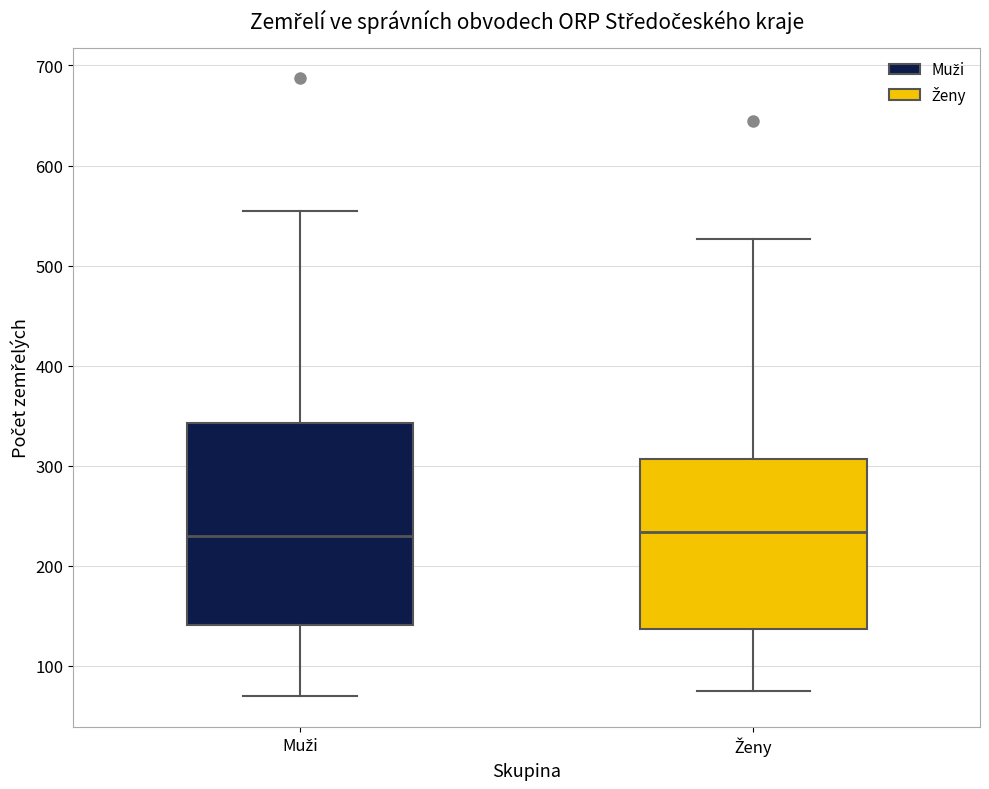

Reading left to right, transcribe this box plot: for each box, give where its median line is, the range the box spans, and where its two whiskers end, as read against the y-axis. The values are not printed on the chart, so give them approximately, as read against the axis.

Muži: median 230, box 140 to 340, whiskers 70 to 560
Ženy: median 230, box 140 to 310, whiskers 80 to 530